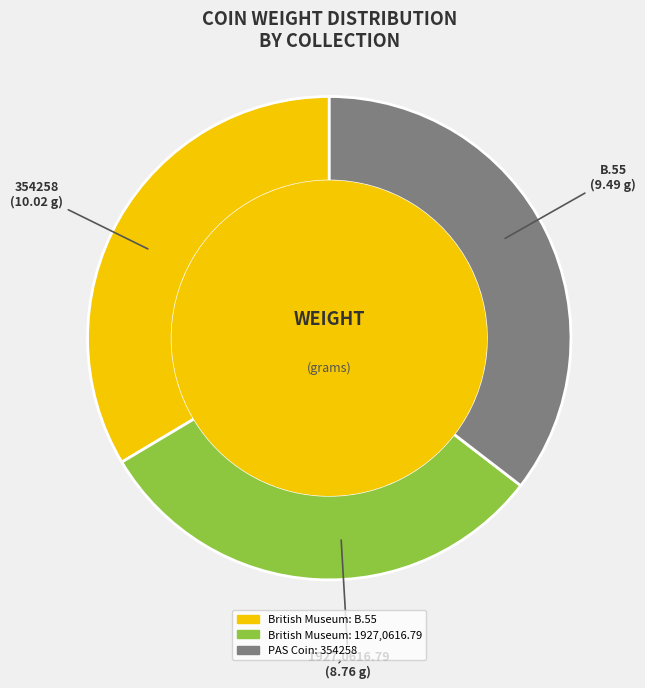

Combined, do British Museum: B.55 and PAS Coin: 354258 account for over 50%?

Yes